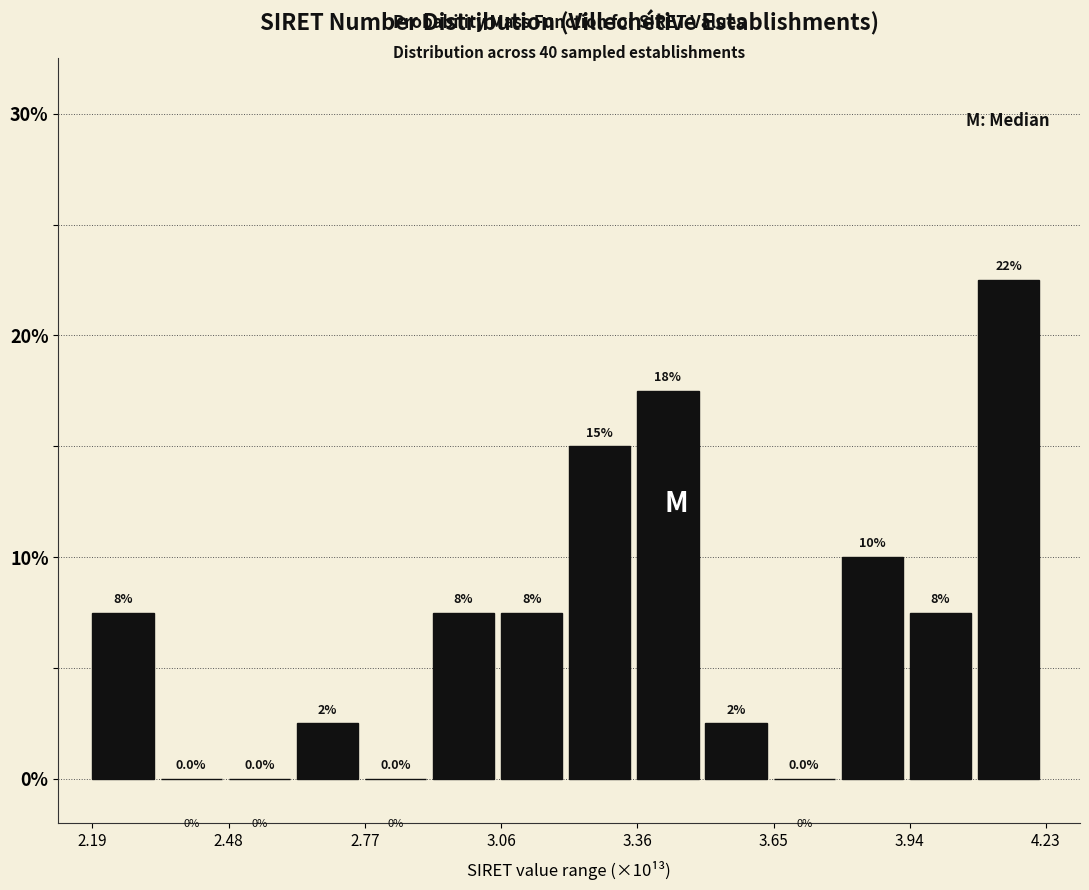

Around what value on the x-axis is the tallest bar? Give the approximate position of its centre, as read against the axis.

4.15